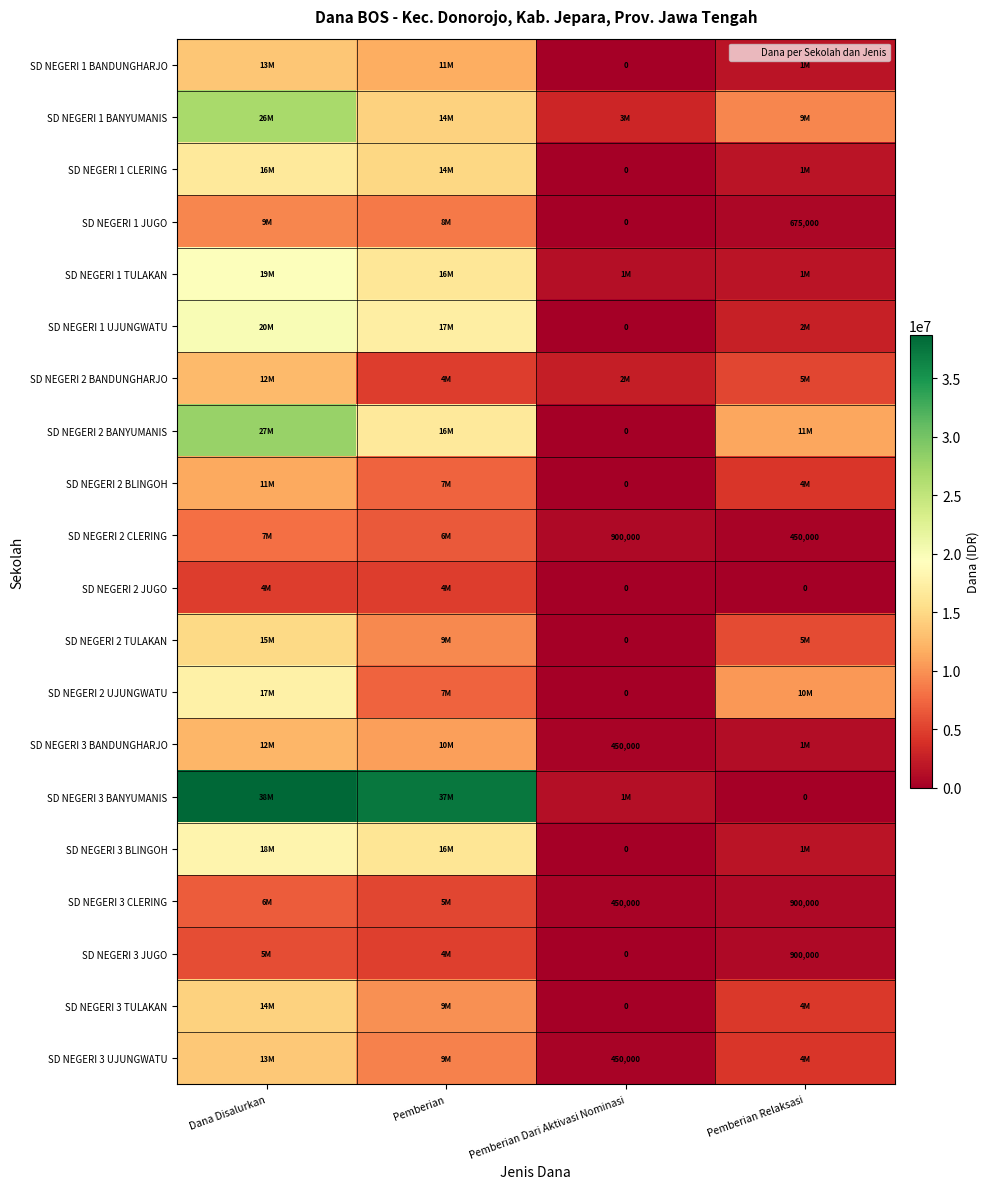

Is the value of SD NEGERI 2 JUGO at Dana Disalurkan greater than the value of SD NEGERI 1 UJUNGWATU at Pemberian Relaksasi?

Yes